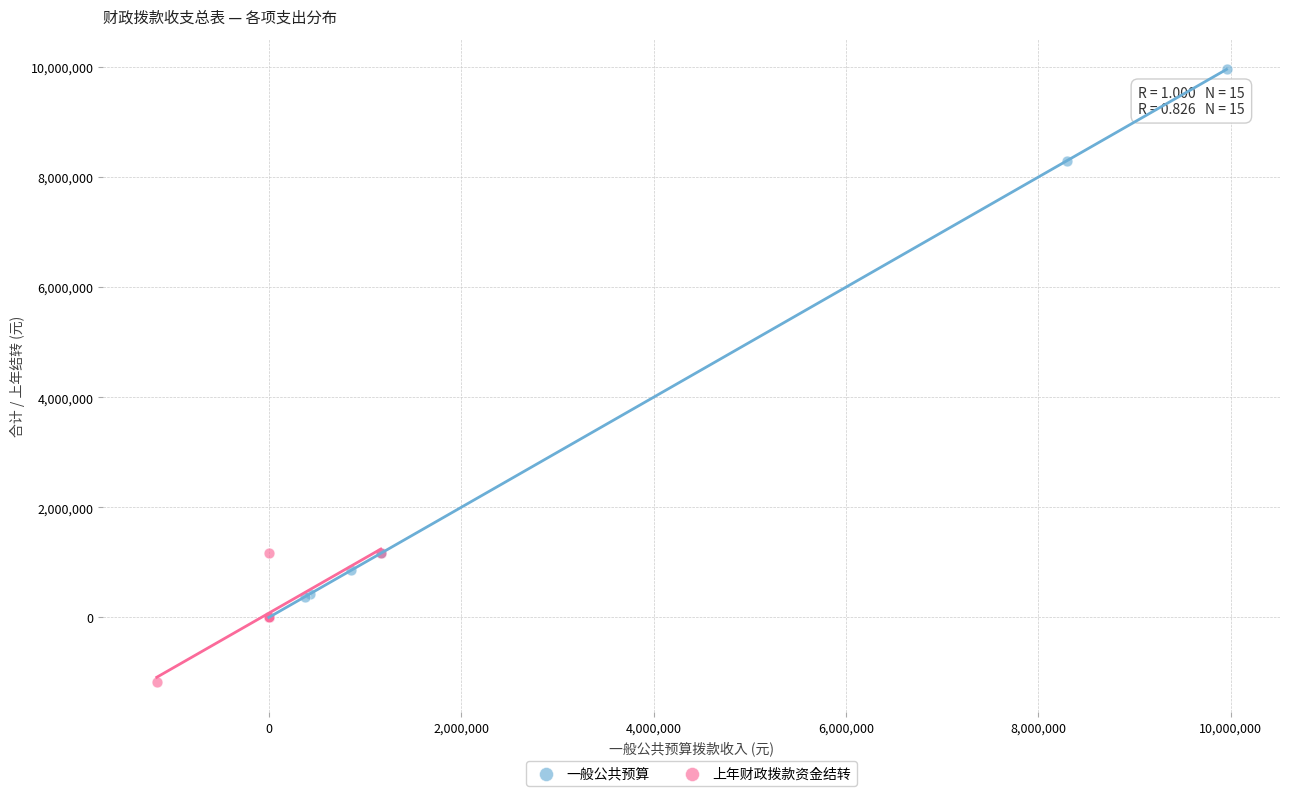

Which series has the widest spread of Y values?

一般公共预算